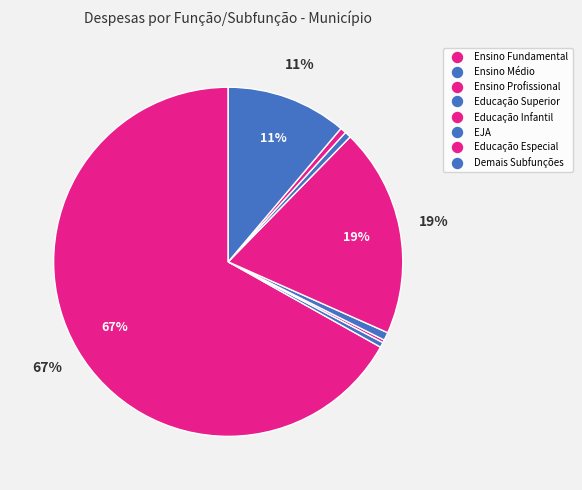

To the nearest percent, what portion does Demais Subfunções represent?

11%